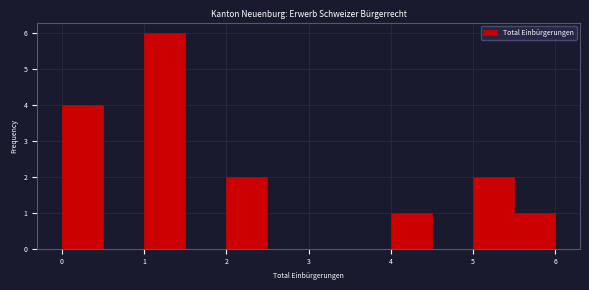

What is the height of the bar covering 2.0 to 2.5 on the x-axis? The values are not printed on the chart, so give them approximately, as read against the axis.

2